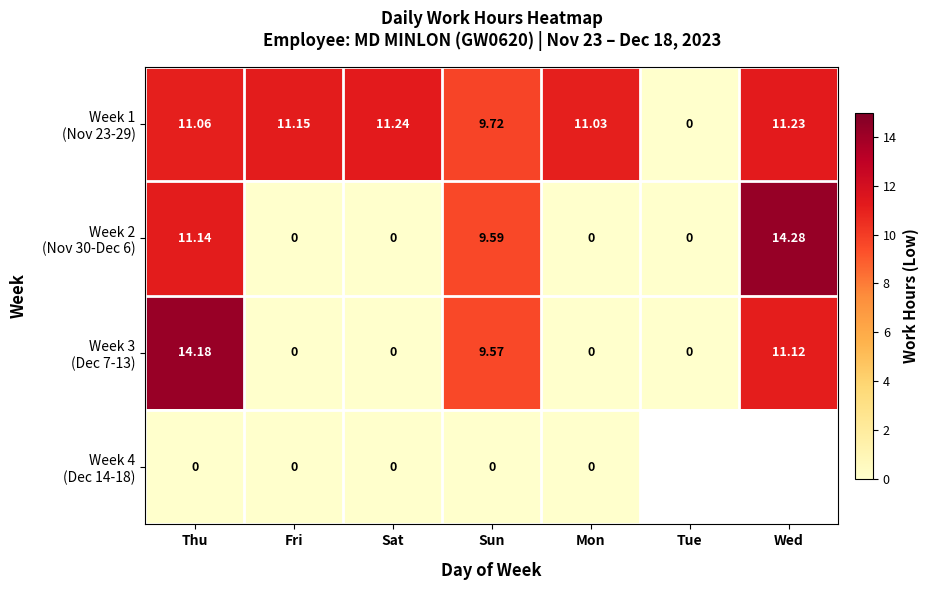

How many categories are shown in the chart?

7